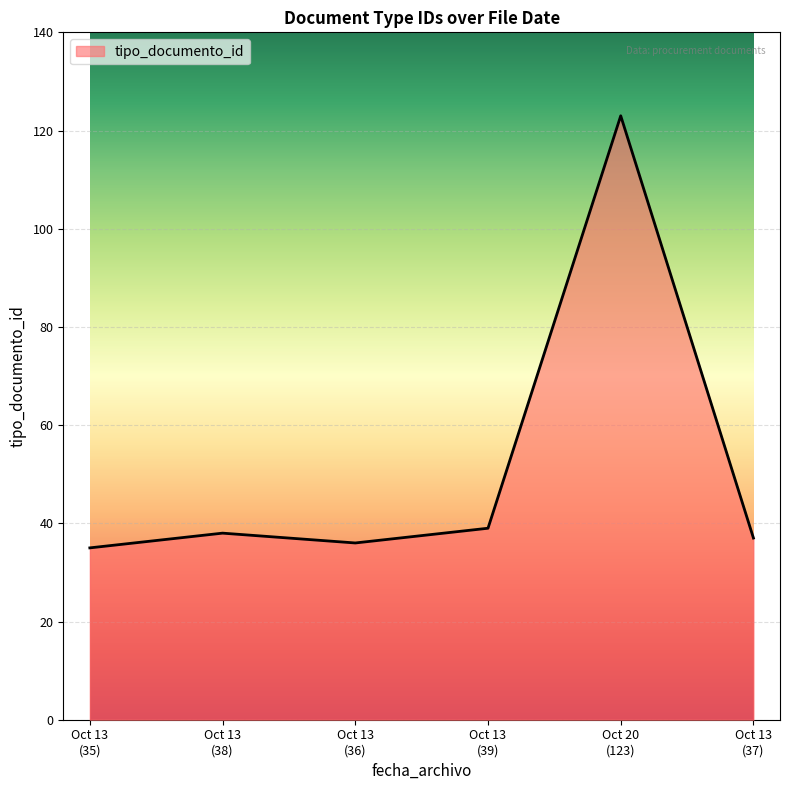

Reading left to right, list all the values displayed in this chart.

35	38	36	39	123	37